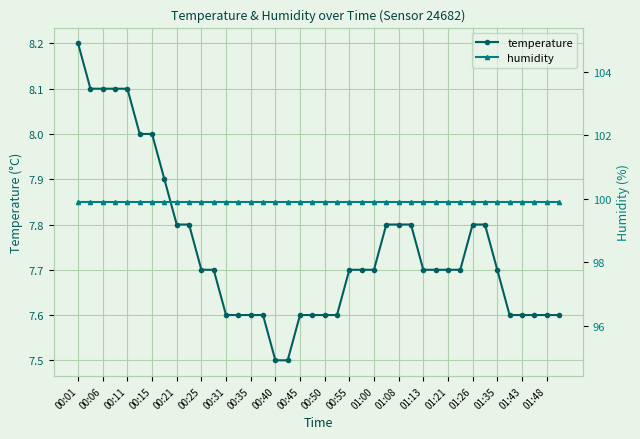

True or false: temperature and humidity intersect in this chart.

False